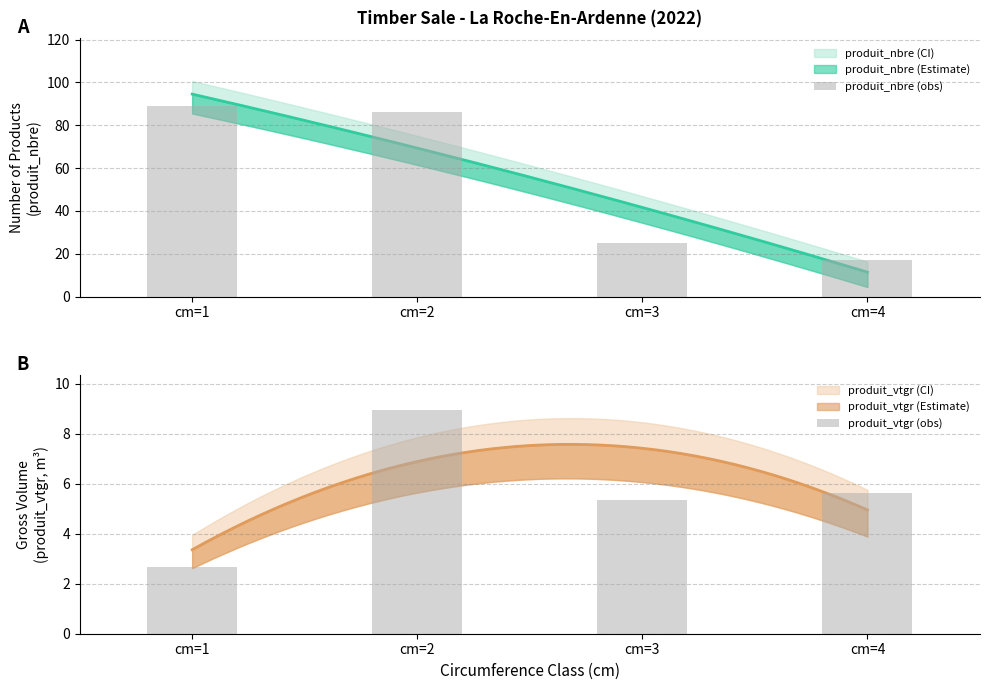

Between cm=2 and cm=4, which series saw the biggest shift?

produit_nbre (obs)